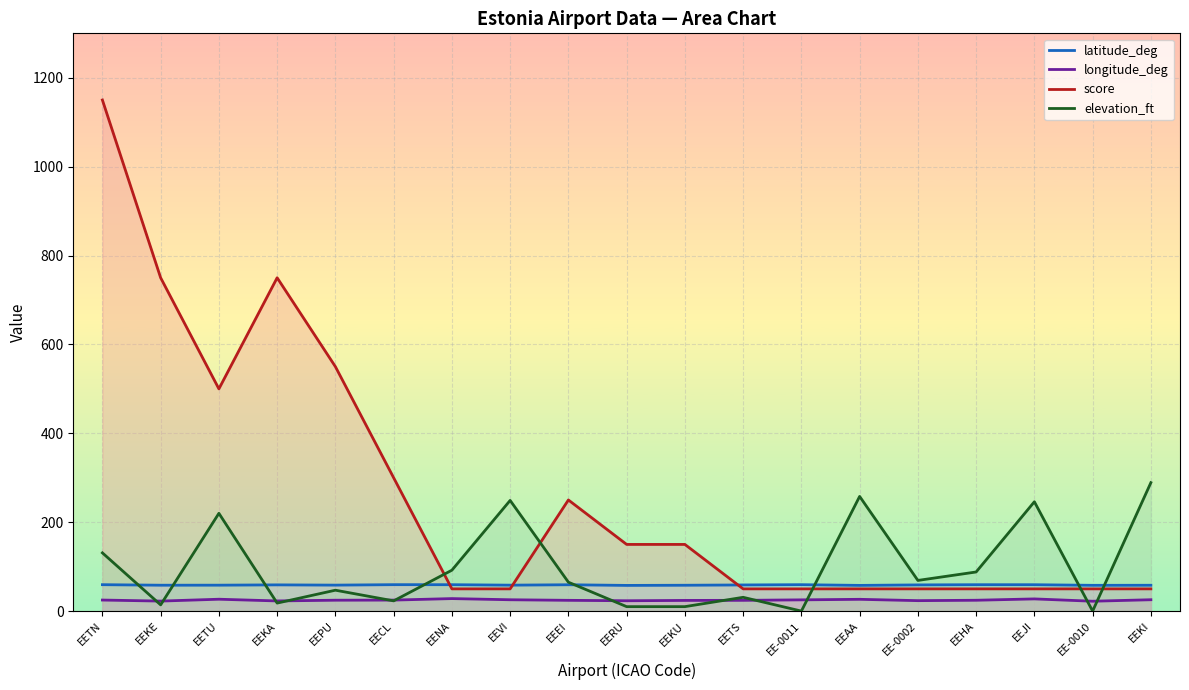

Between EEPU and EE-0011, which is larger?

EE-0011